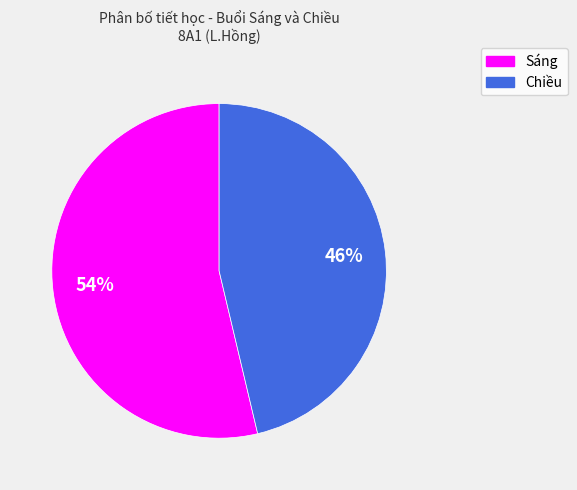

To the nearest percent, what portion does Chiều represent?

46%